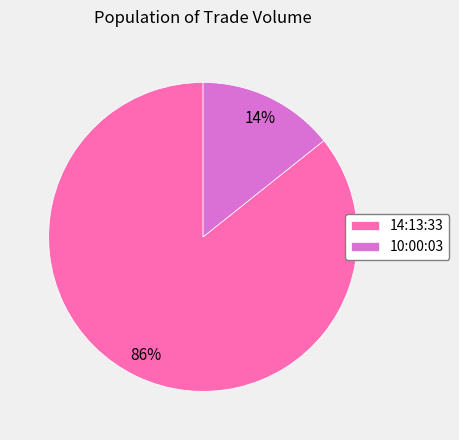

What percentage is the 14:13:33 slice, to the nearest percent?

86%